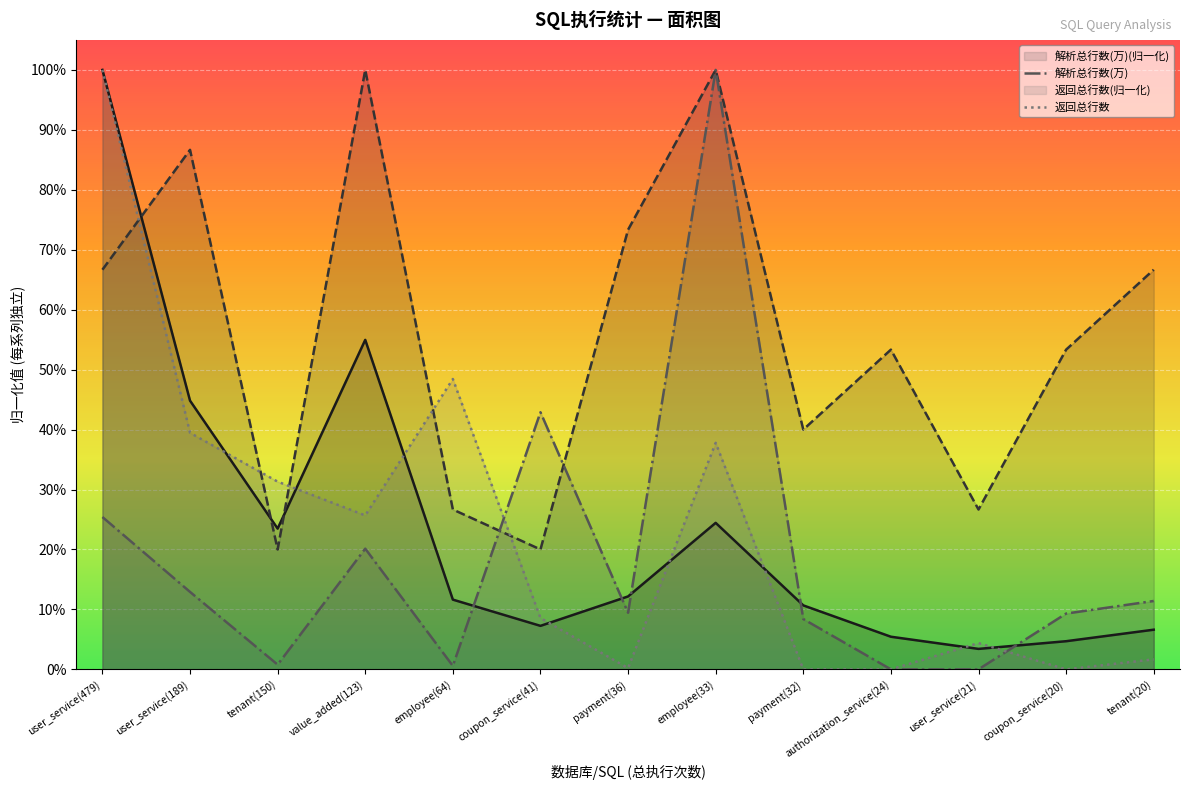

At which category does 最大执行时长 reach its first local peak?

user_service(189)